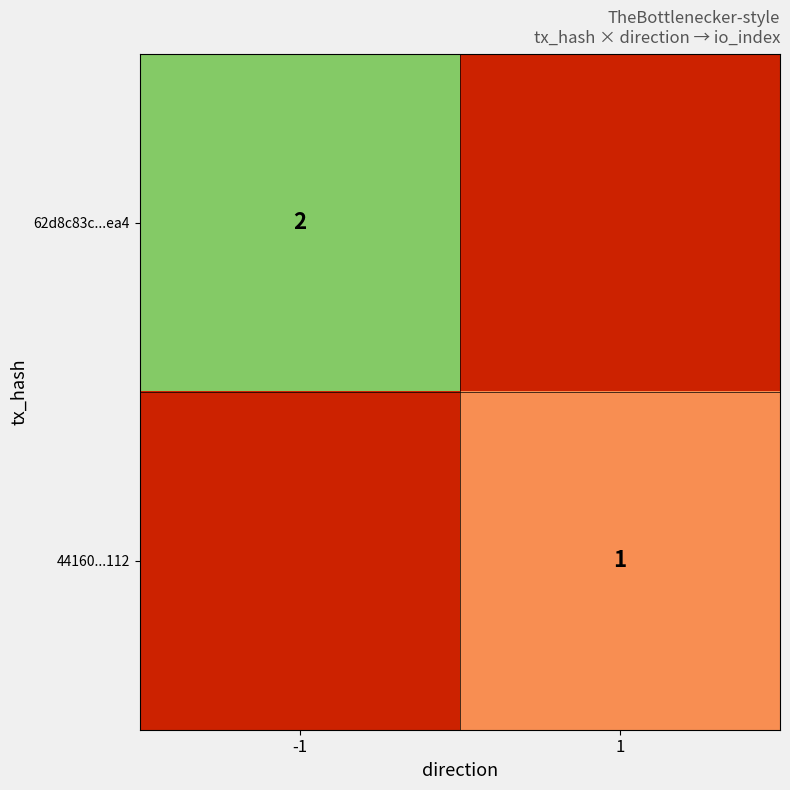

Is the value of 44160...112 at 1 greater than the value of 62d8c83c...ea4 at -1?

No